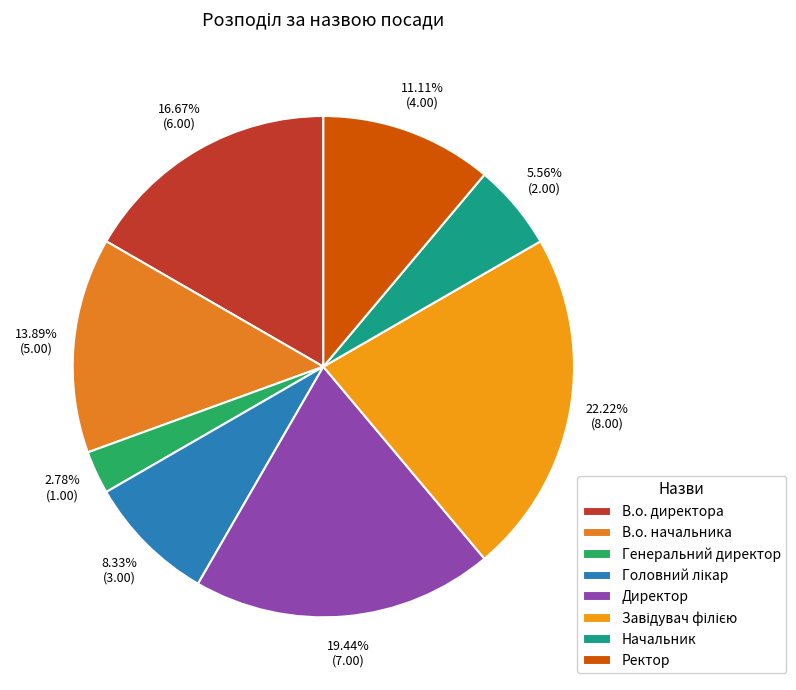

What is the total percentage of В.о. директора and Директор?

36.1%